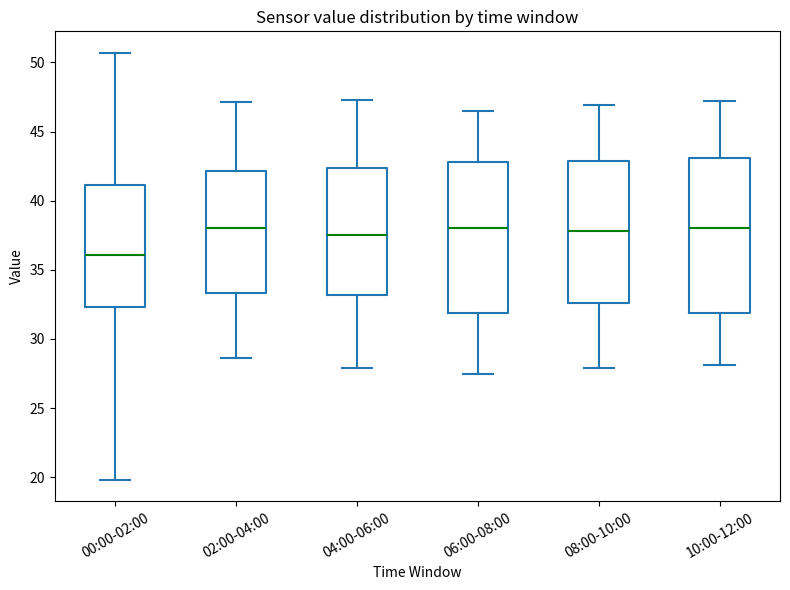

Reading left to right, transcribe this box plot: for each box, give where its median line is, the range the box spans, and where its two whiskers end, as read against the y-axis. The values are not printed on the chart, so give them approximately, as read against the axis.

00:00-02:00: median 36.0, box 32.5 to 41.0, whiskers 20.0 to 50.5
02:00-04:00: median 38.0, box 33.5 to 42.0, whiskers 28.5 to 47.0
04:00-06:00: median 37.5, box 33.0 to 42.5, whiskers 28.0 to 47.5
06:00-08:00: median 38.0, box 32.0 to 43.0, whiskers 27.5 to 46.5
08:00-10:00: median 38.0, box 32.5 to 43.0, whiskers 28.0 to 47.0
10:00-12:00: median 38.0, box 32.0 to 43.0, whiskers 28.0 to 47.0